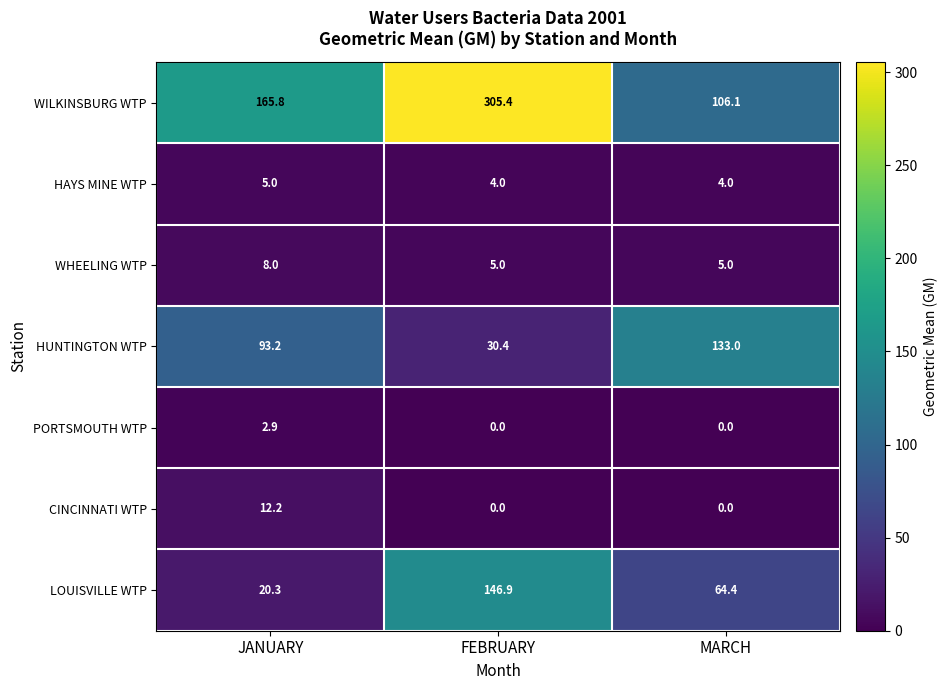

The HUNTINGTON WTP series shows 93.2 at JANUARY. True or false?

True